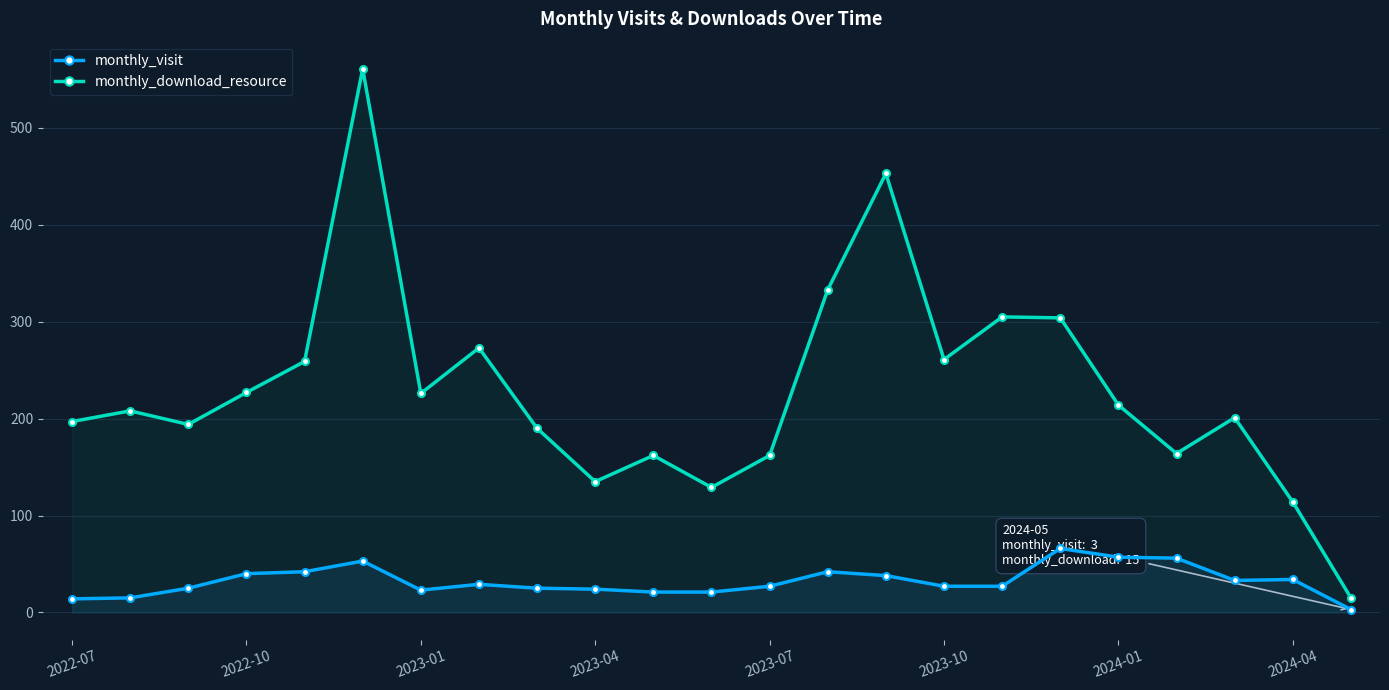

Rank the series by their maximum value, from highest to lowest.

monthly_download_resource, monthly_visit